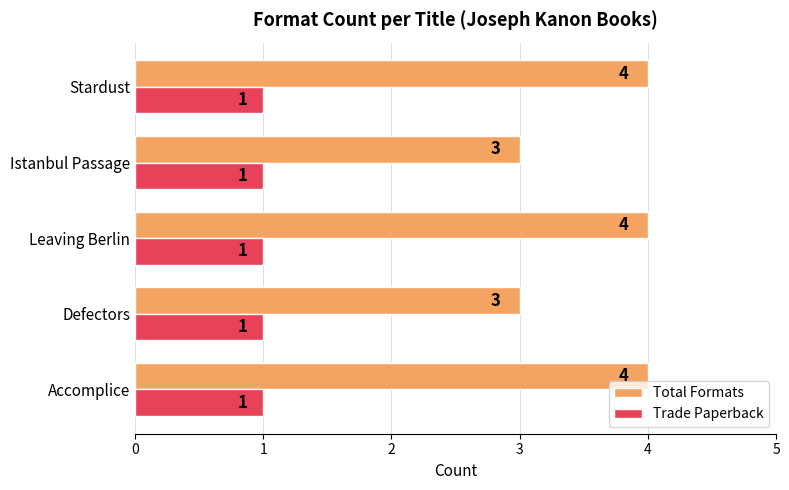

What is the average value of the Total Formats series?

4